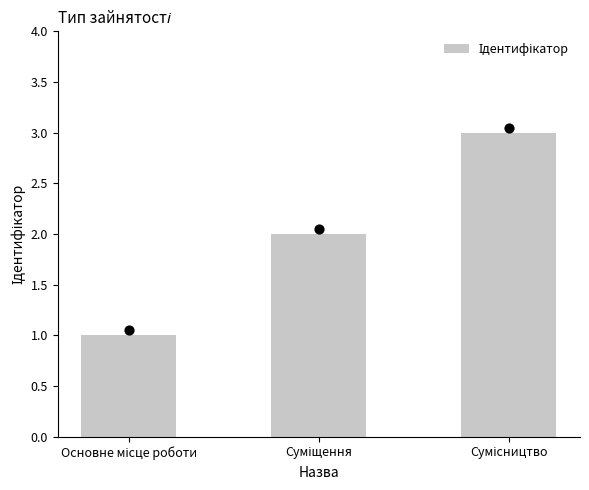

Between Сумісництво and Суміщення, which is larger?

Сумісництво